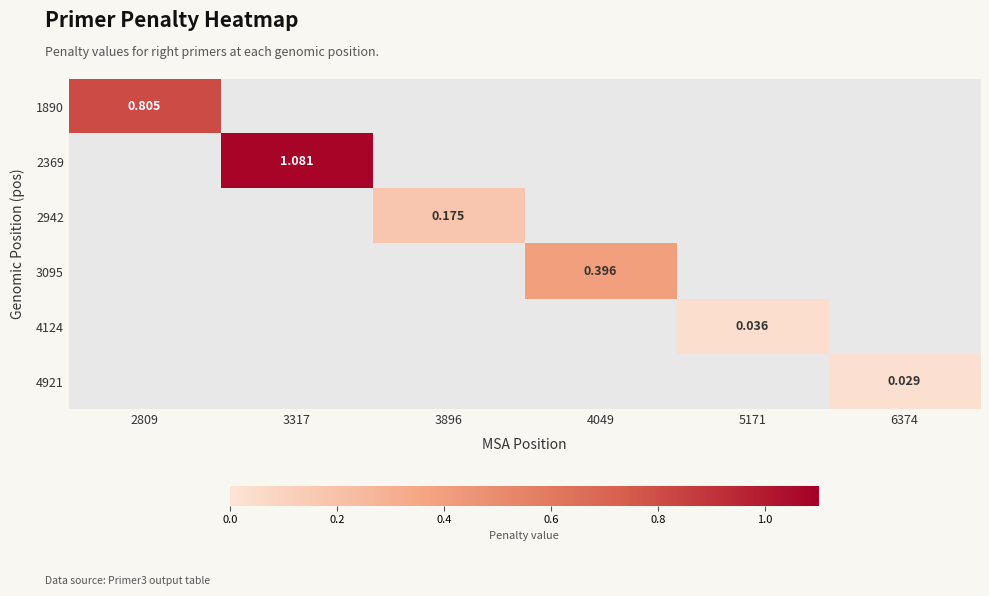

Is the value of 4921 at 6374 greater than the value of 2369 at 2809?

No